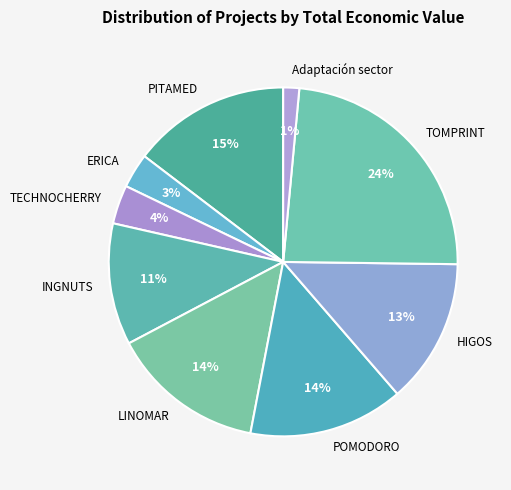

To the nearest percent, what portion does POMODORO represent?

14%